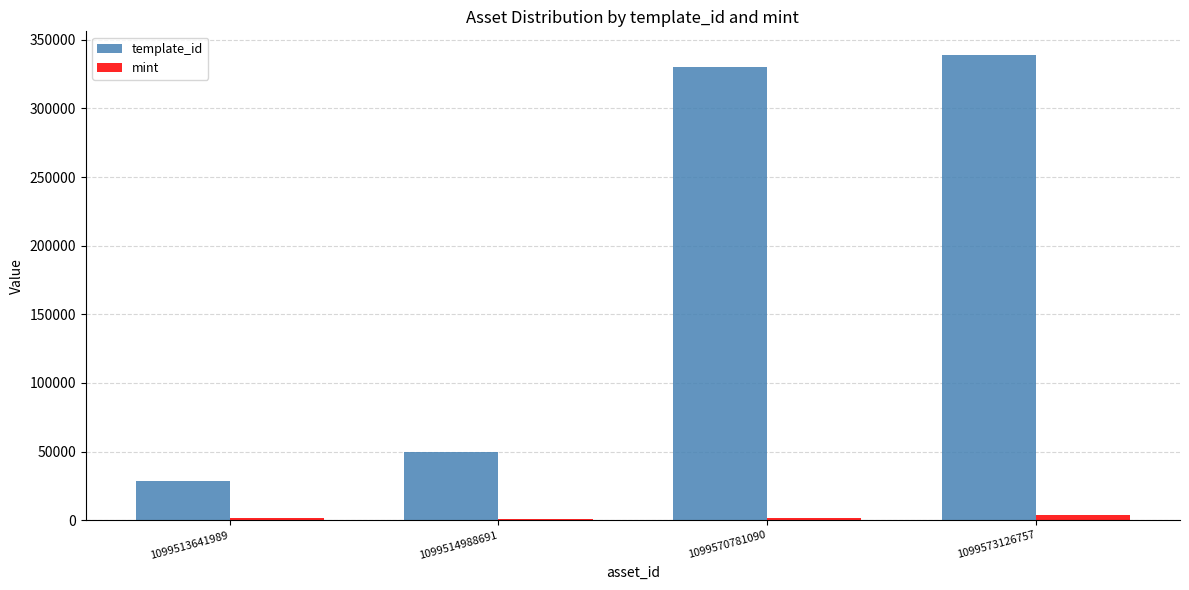

Which series has the largest total across all categories?

template_id